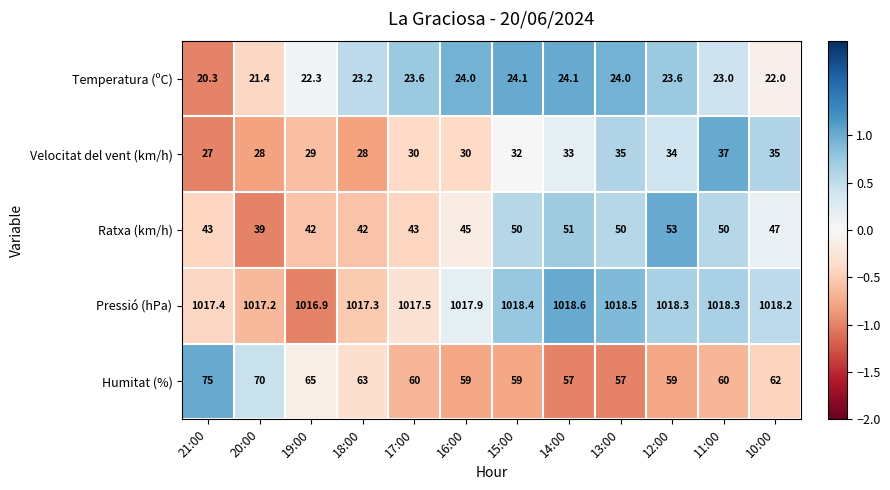

Is it true that Pressió (hPa) equals 1017.2 at 20:00?

True